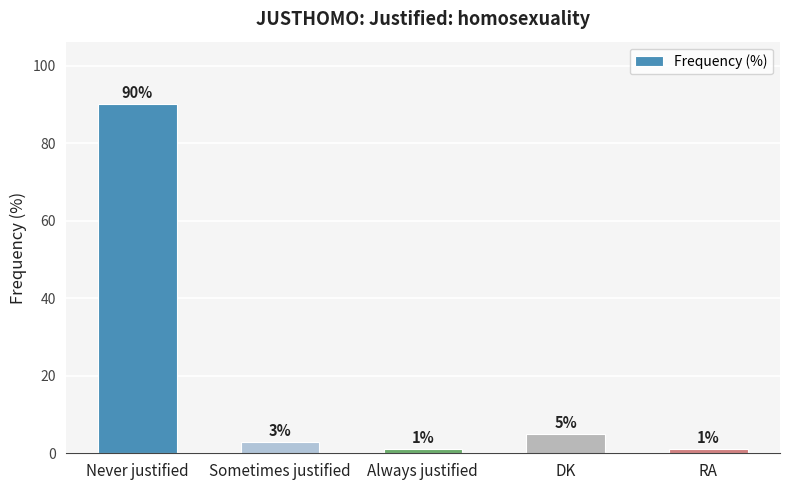

Where does the data first go above 3?

Never justified